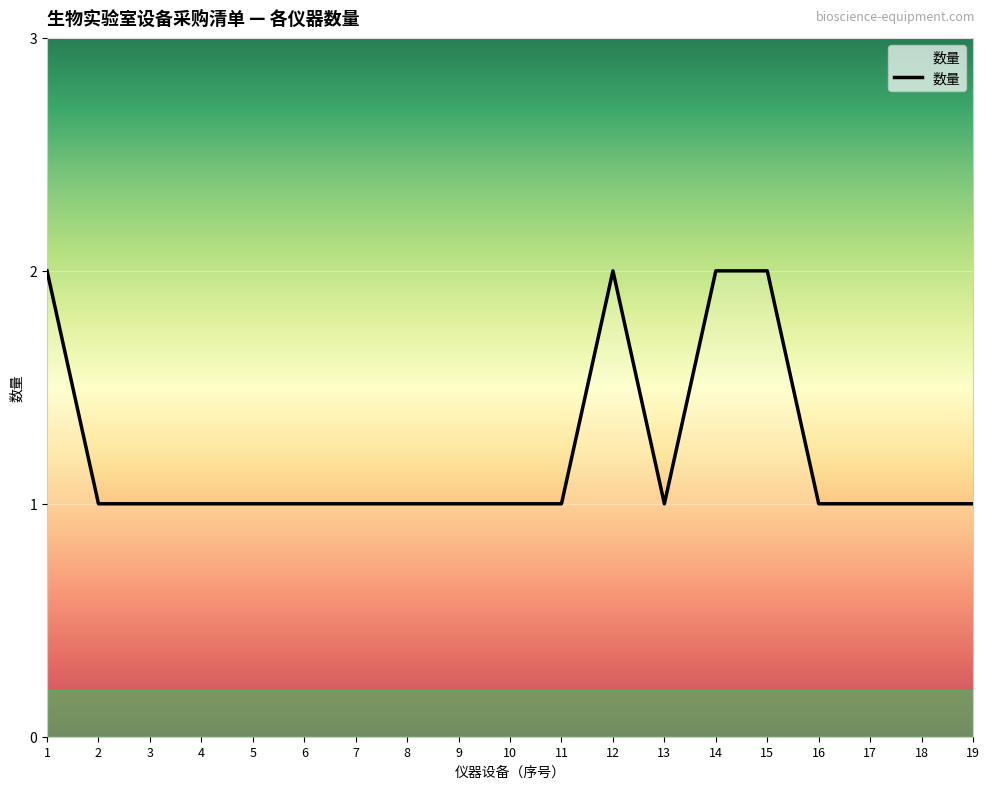

What is the ratio of the value at 6 to the value at 15?

0.5